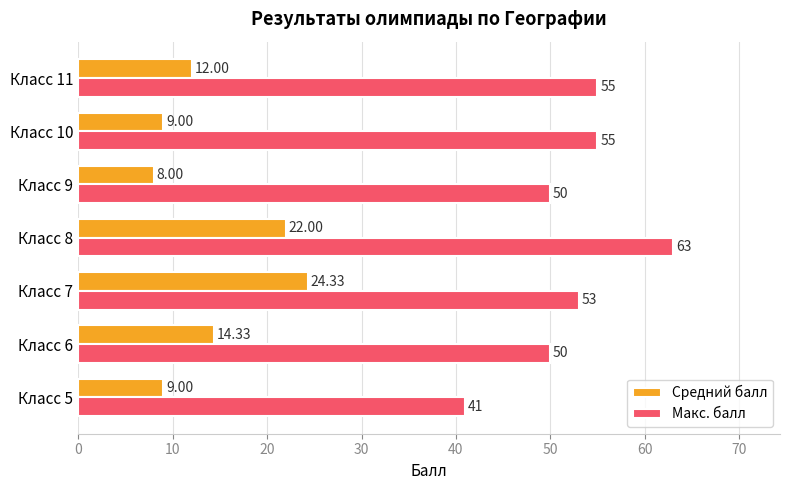

What is the average value of the Макс. балл series?

52.4